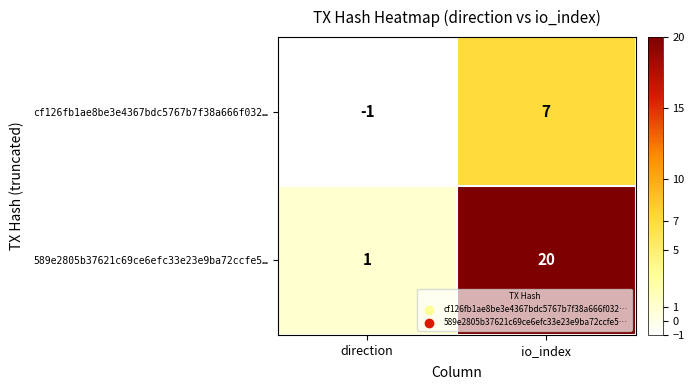

Which series changed the most between direction and io_index?

589e2805b37621c69ce6efc33e23e9ba72ccfe5…